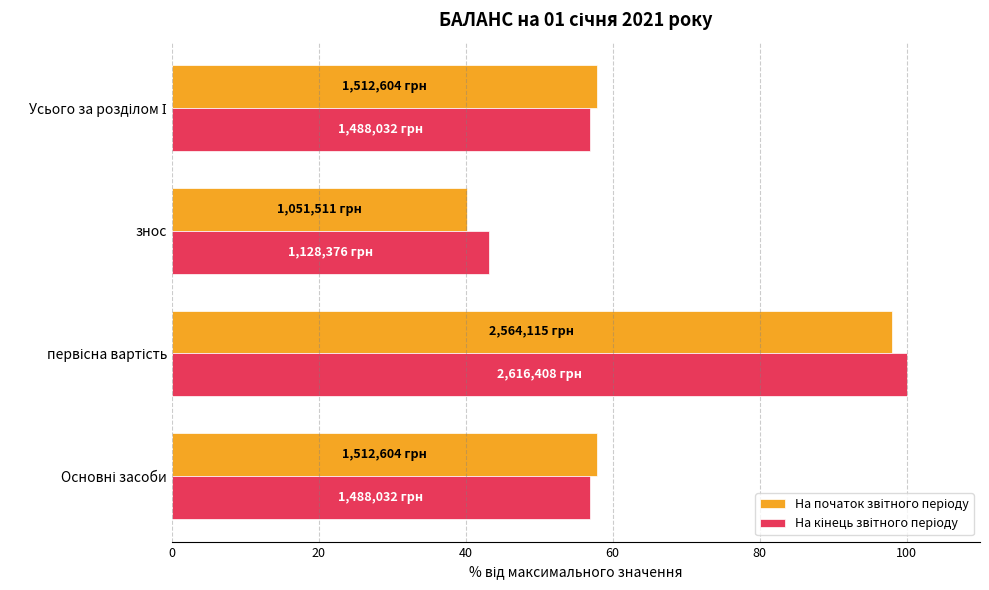

What is the total value across all series at знос?

83.3